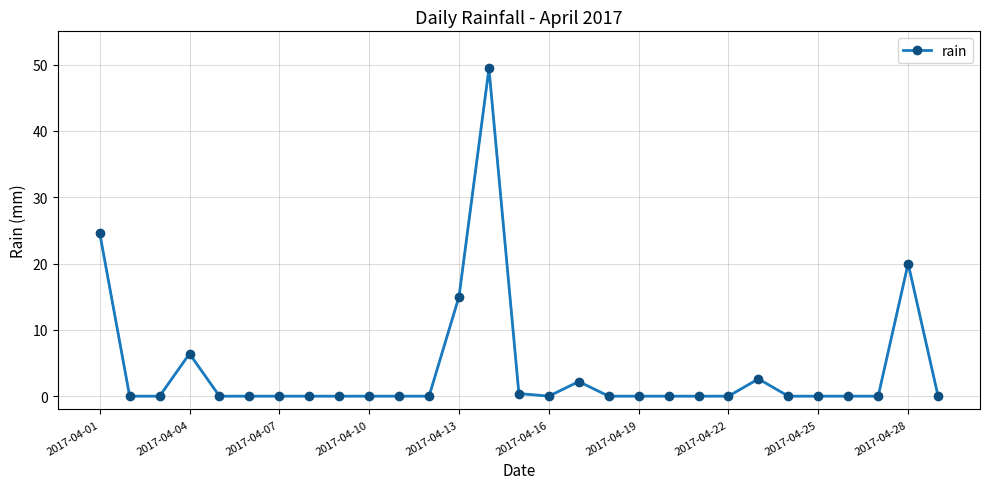

What is the value of the 23rd point from the left?

2.6